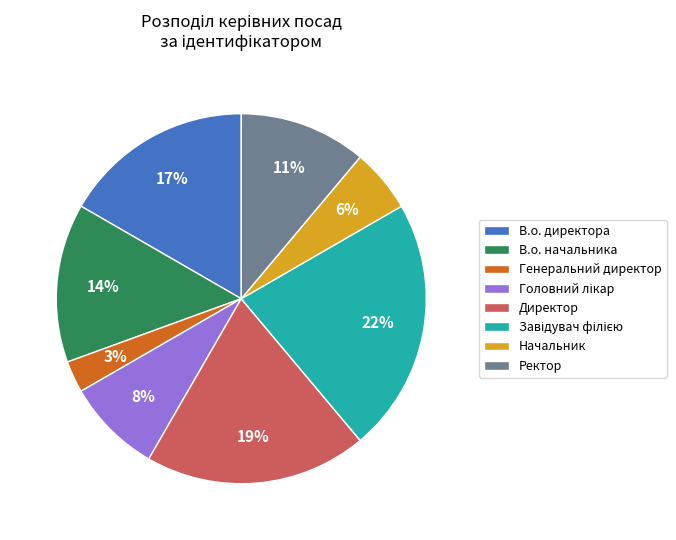

Which slice is the smallest?

Генеральний директор